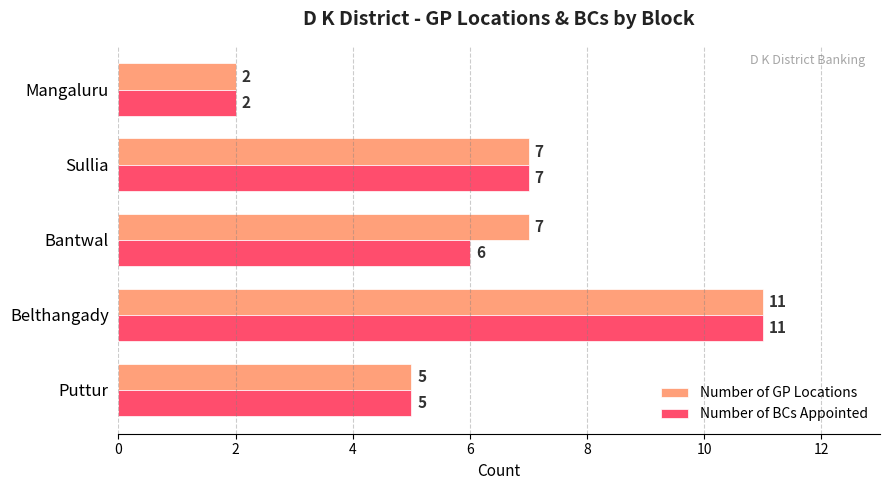

What value does the Number of BCs Appointed series have at Bantwal?

6